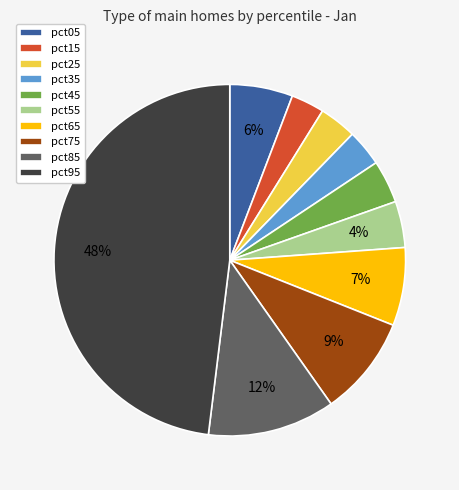

The pct65 slice represents 7% of the pie. True or false?

True